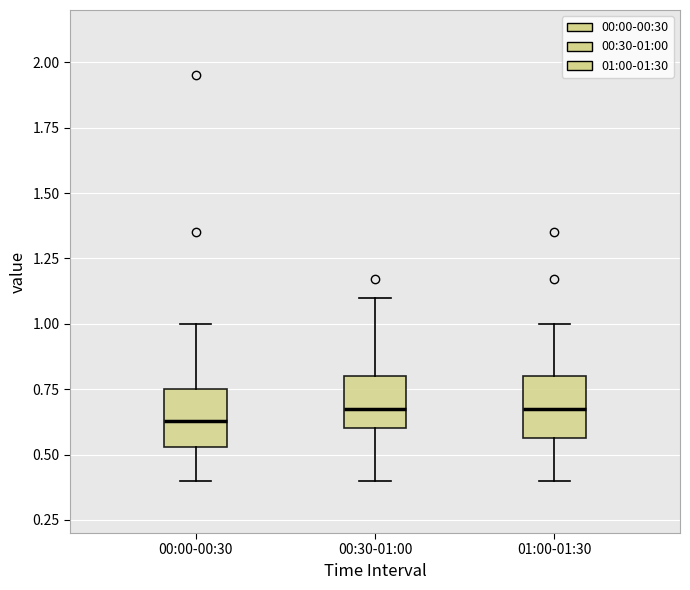

Reading left to right, read every box against the y-axis: the position of its median line, the range the box covers, and the ends of its whiskers. The values are not printed on the chart, so give them approximately, as read against the axis.

00:00-00:30: median 0.65, box 0.55 to 0.75, whiskers 0.40 to 1.00
00:30-01:00: median 0.70, box 0.60 to 0.80, whiskers 0.40 to 1.10
01:00-01:30: median 0.70, box 0.55 to 0.80, whiskers 0.40 to 1.00